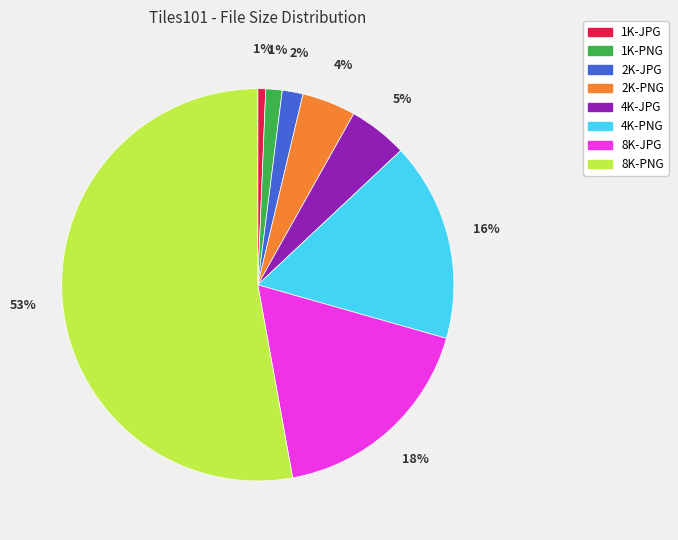

Is 8K-PNG the majority of the pie?

Yes